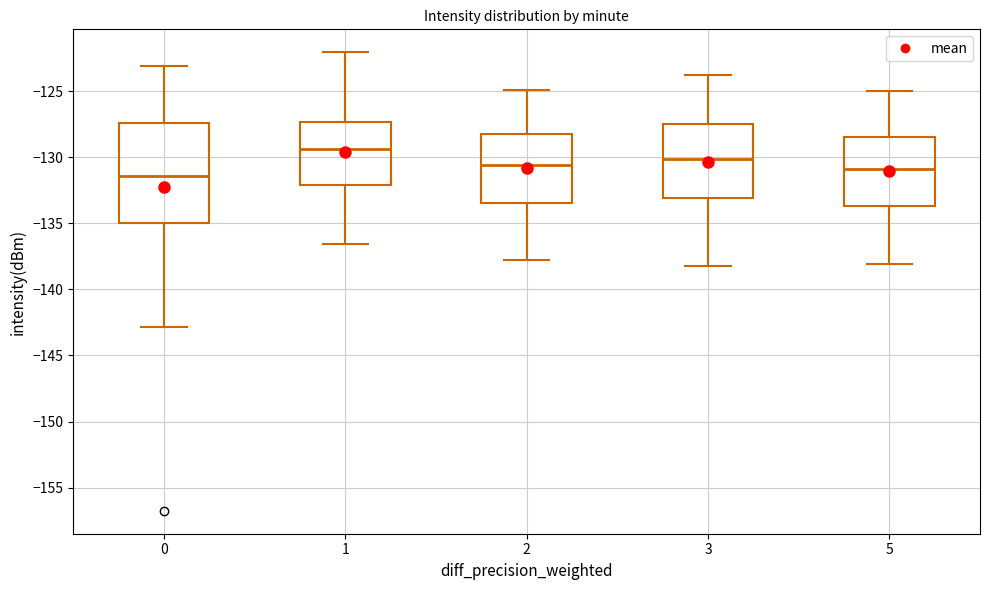

Where is the lower edge of the box at x = 2 on the y-axis? The values are not printed on the chart, so give them approximately, as read against the axis.

-133.5